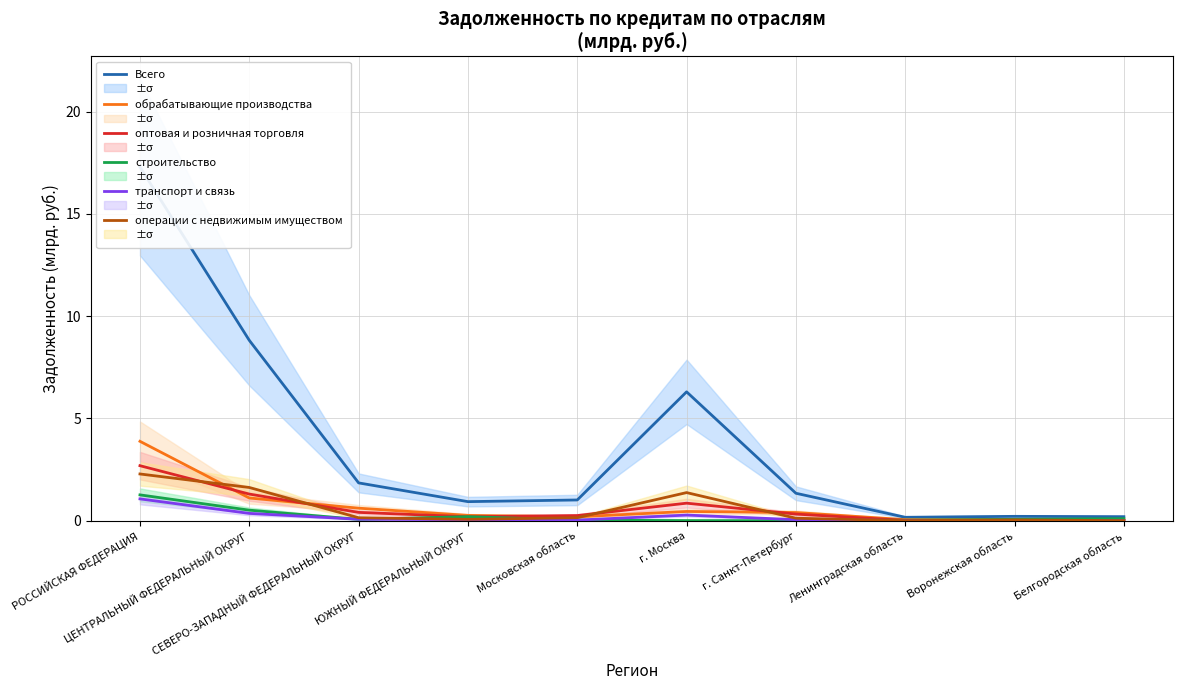

Rank the series by their maximum value, from highest to lowest.

Всего, обрабатывающие производства, оптовая и розничная торговля, операции с недвижимым имуществом, строительство, транспорт и связь